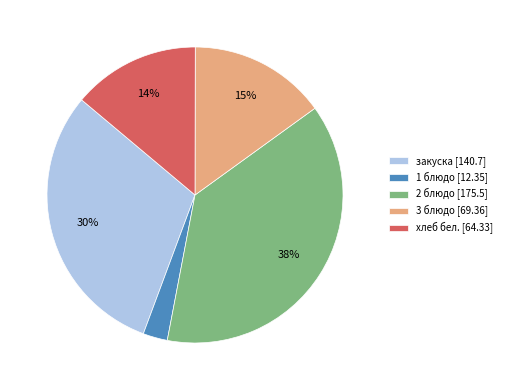

The хлеб бел. slice represents 14% of the pie. True or false?

True